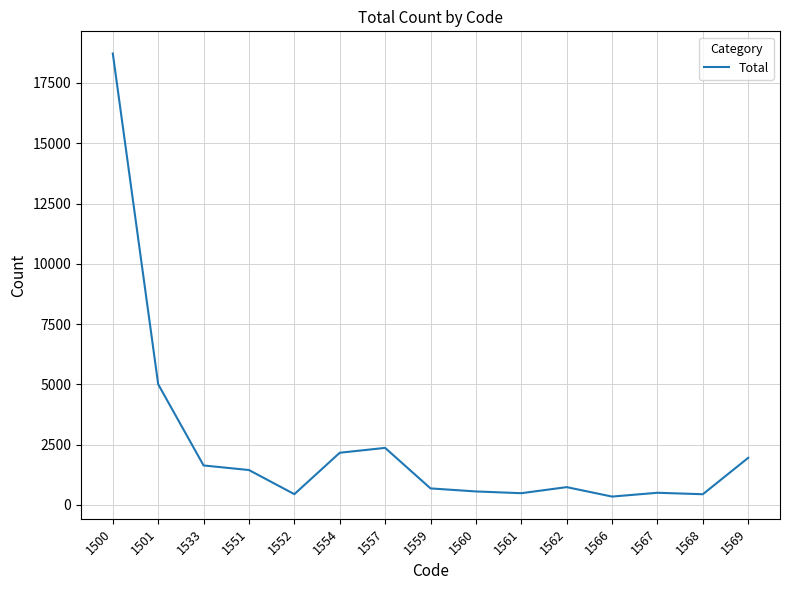

At which category does the chart reach its peak across all series?

1500